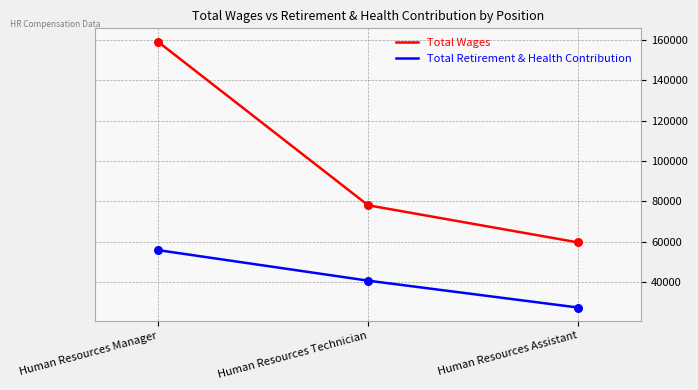

At how many categories does at least one series exceed 127168?

1